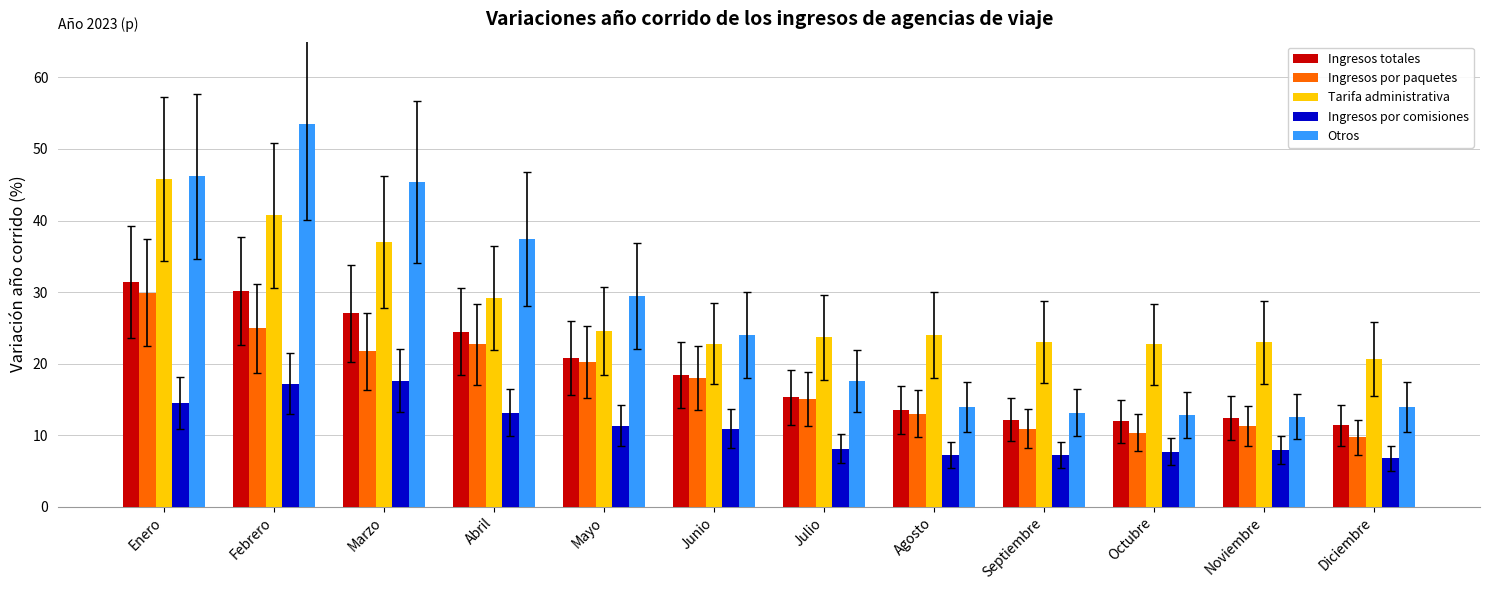

The value of Ingresos por paquetes at Julio is 15.1. True or false?

True